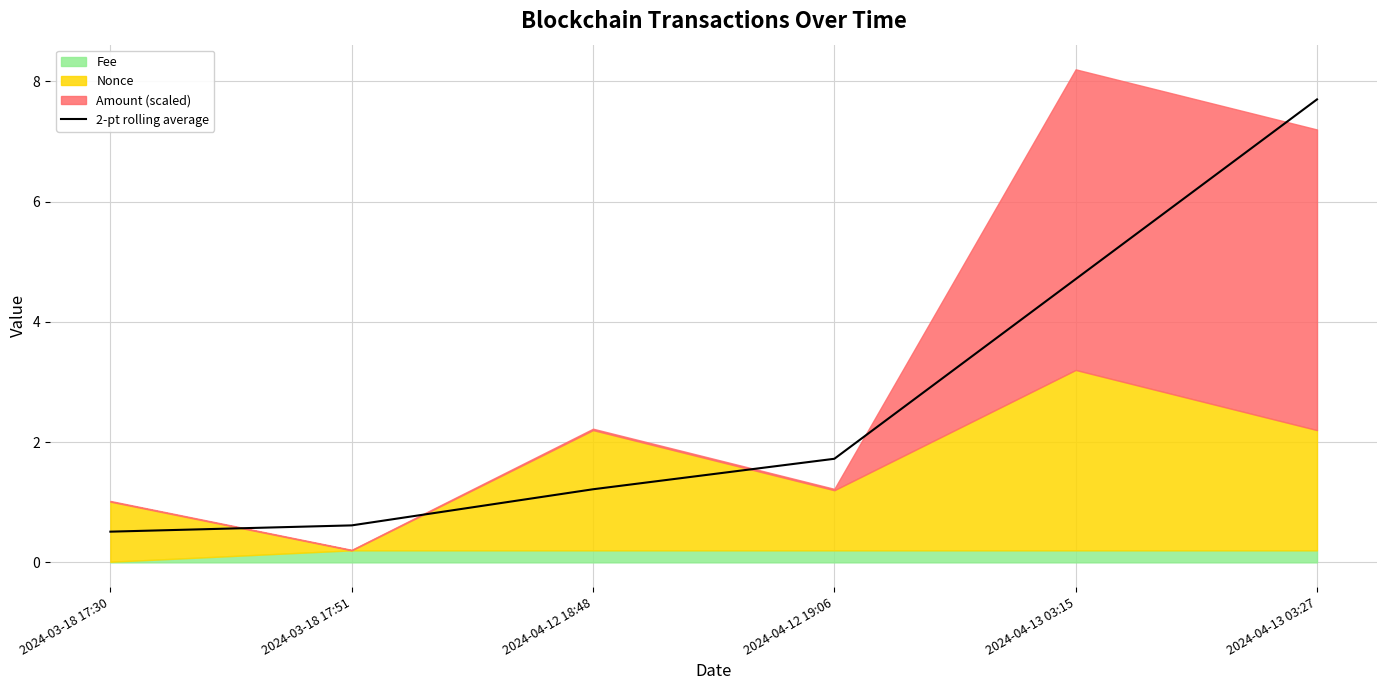

Which has a higher value, 2024-03-18 17:30 or 2024-04-13 03:27?

2024-04-13 03:27